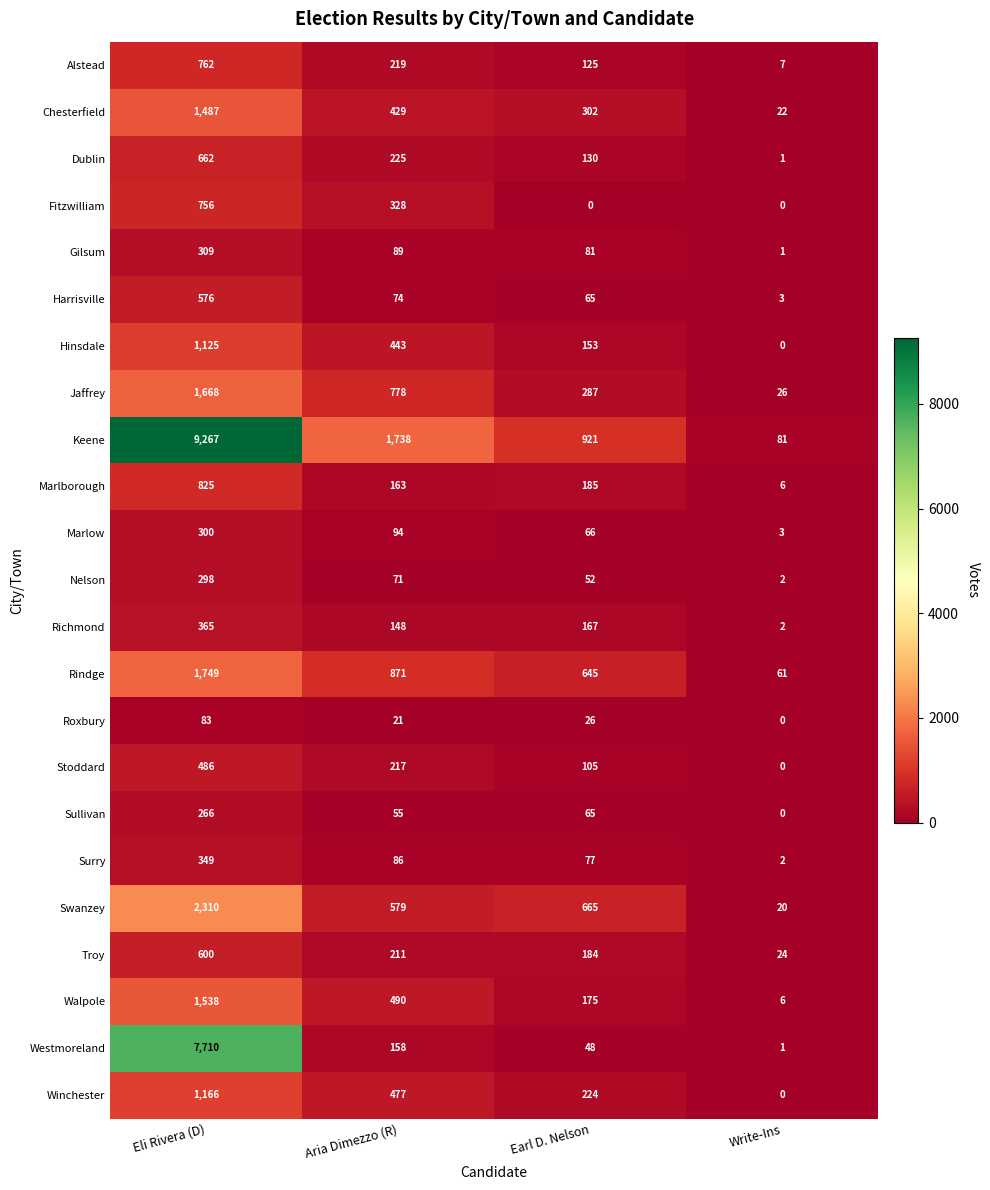

The Richmond series shows 148 at Aria Dimezzo (R). True or false?

True